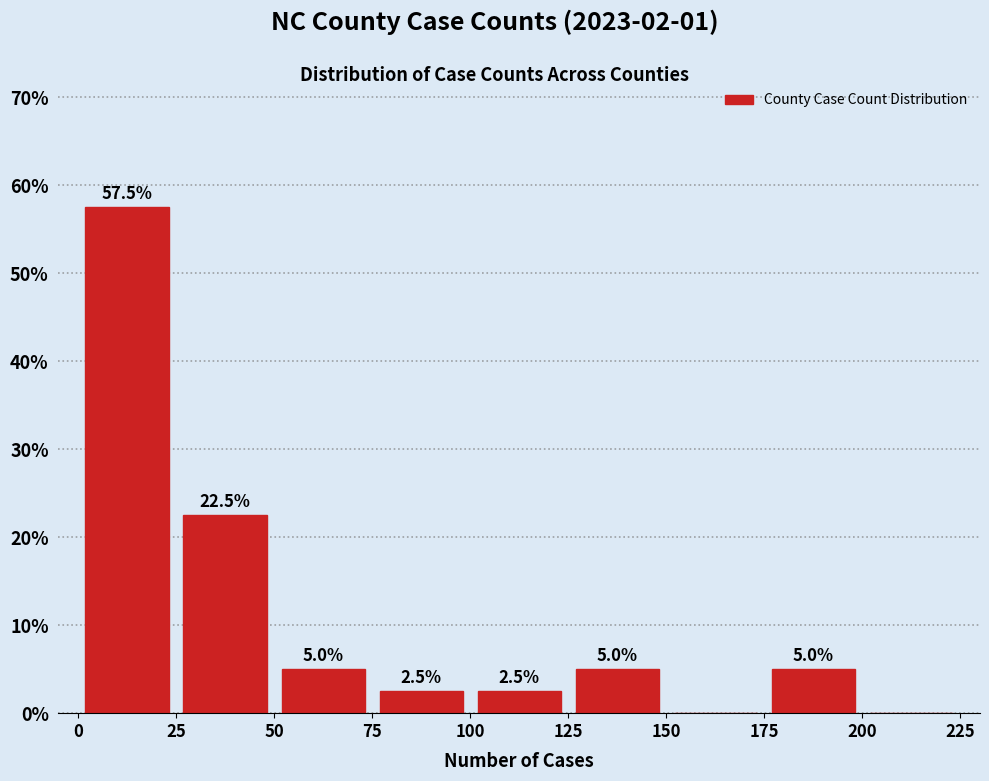

Which range on the x-axis has the tallest bar?

0 to 25